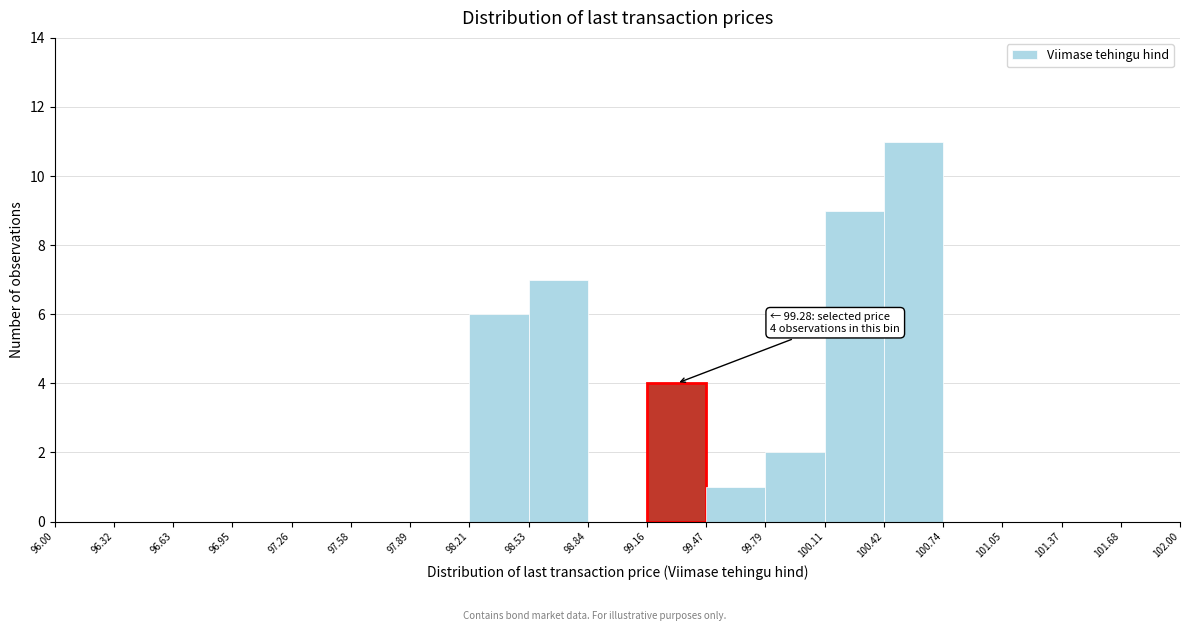

Over which range of the x-axis is the bar tallest?

100.42 to 100.74